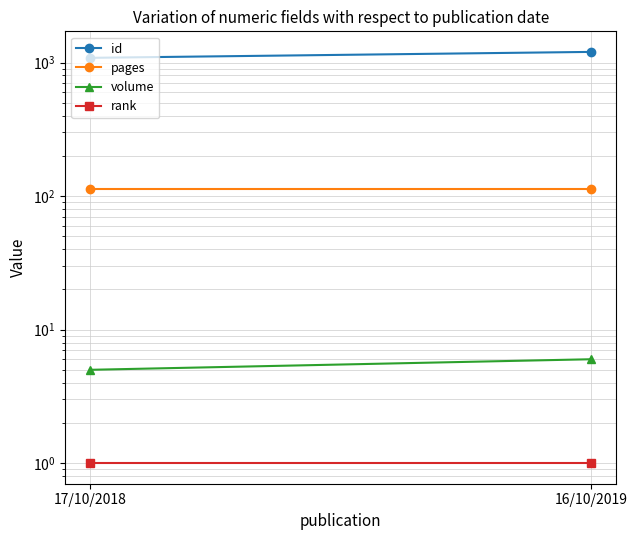

Where is volume nearest to the value 5?

17/10/2018